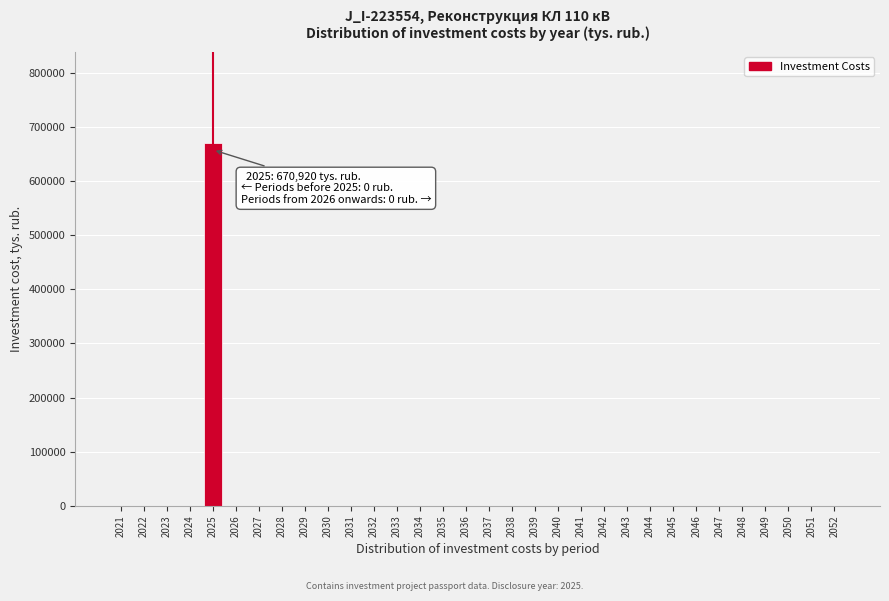

What is the sum of all values?

670920